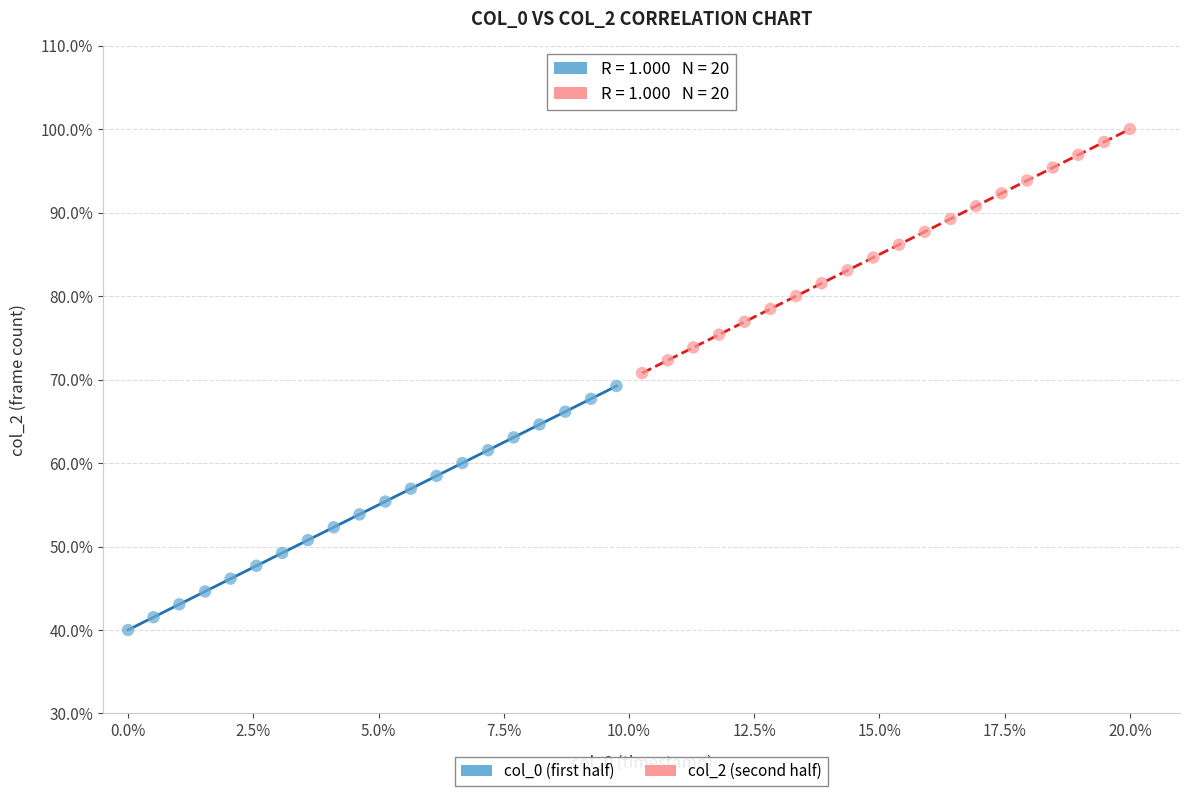

Which series contains the highest Y value?

col_2 (second half)